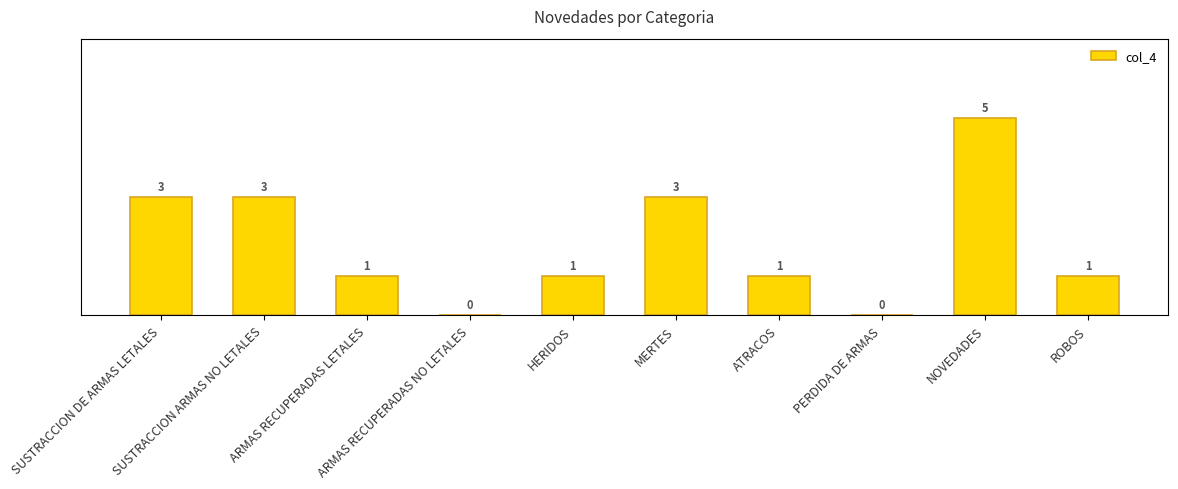

Reading left to right, what are all the values shown in this chart?

3	3	1	0	1	3	1	0	5	1